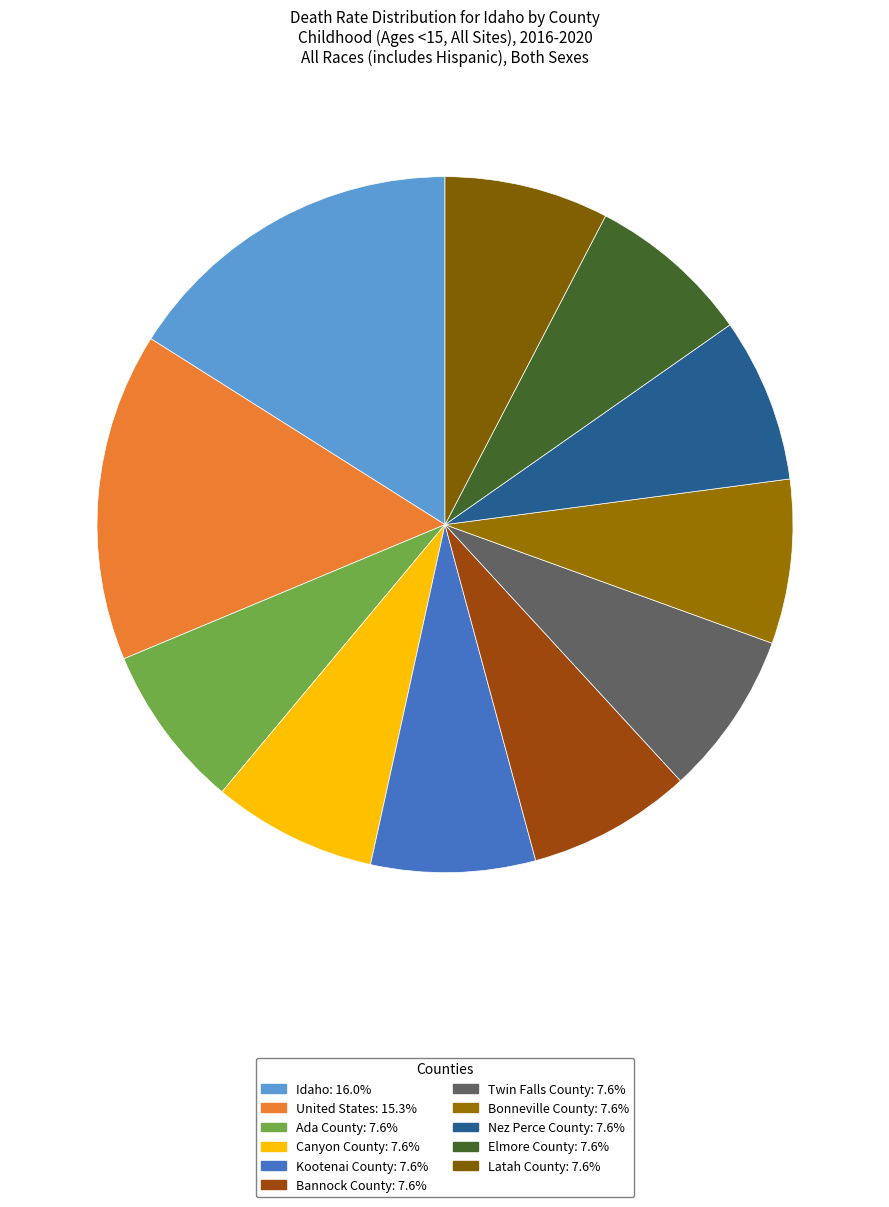

Does Canyon County account for over 50% of the chart?

No